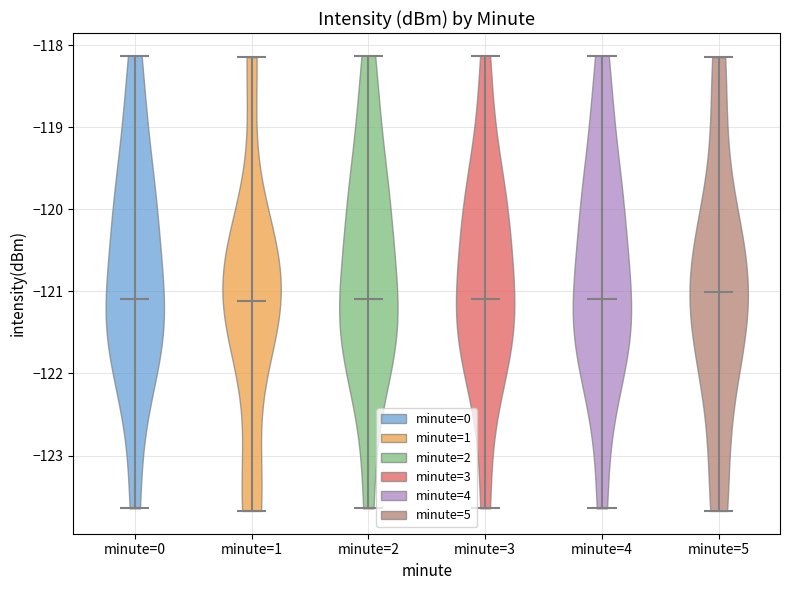

Reading left to right, read every violin against the y-axis: where its median line is, and the lowest and highest points it reaches. The values are not printed on the chart, so give them approximately, as read against the axis.

minute=0: median line -121.1, lowest point -123.6, highest point -118.1
minute=1: median line -121.1, lowest point -123.7, highest point -118.1
minute=2: median line -121.1, lowest point -123.6, highest point -118.1
minute=3: median line -121.1, lowest point -123.6, highest point -118.1
minute=4: median line -121.1, lowest point -123.6, highest point -118.1
minute=5: median line -121.0, lowest point -123.7, highest point -118.1